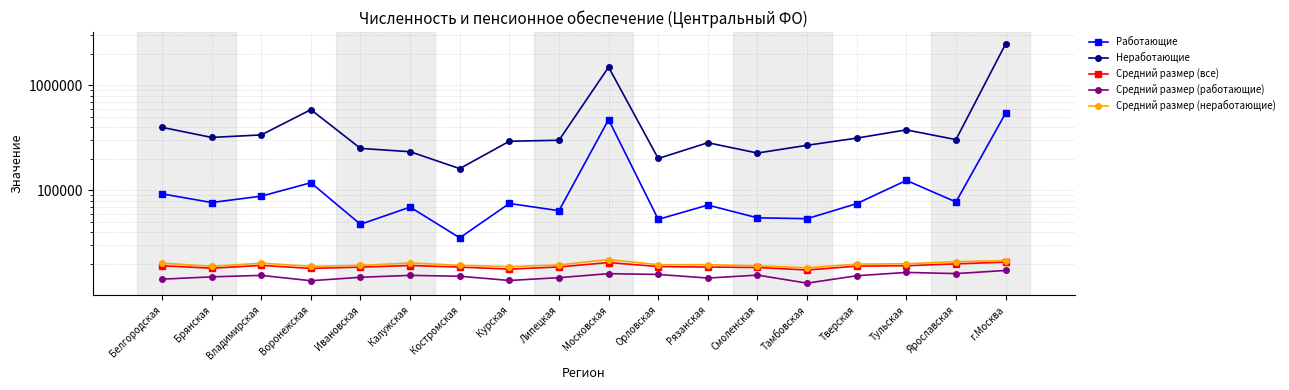

True or false: Средний размер (все) and Неработающие intersect in this chart.

False